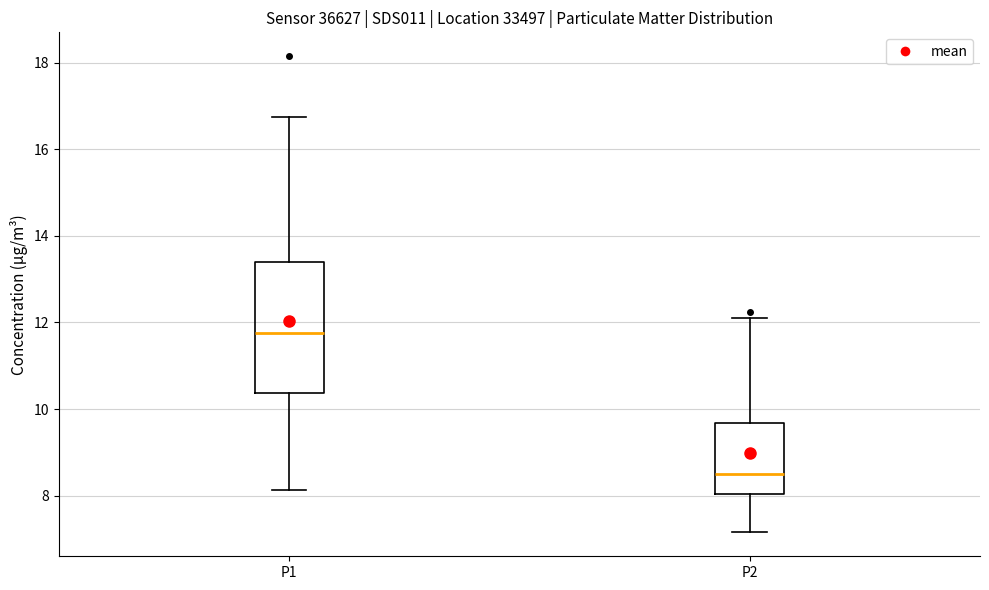

Reading left to right, transcribe this box plot: for each box, give where its median line is, the range the box spans, and where its two whiskers end, as read against the y-axis. The values are not printed on the chart, so give them approximately, as read against the axis.

P1: median 11.8, box 10.4 to 13.4, whiskers 8.2 to 16.8
P2: median 8.6, box 8.0 to 9.6, whiskers 7.2 to 12.2